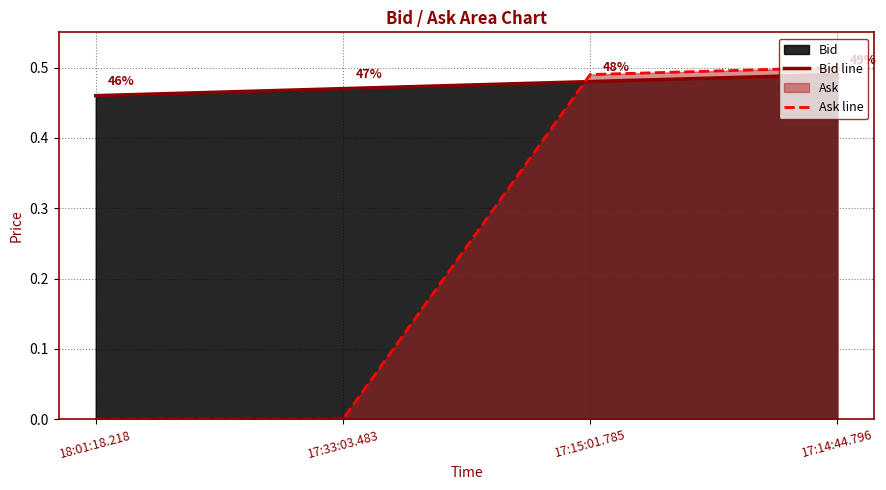

Which label corresponds to the smallest value in the chart?

18:01:18.218